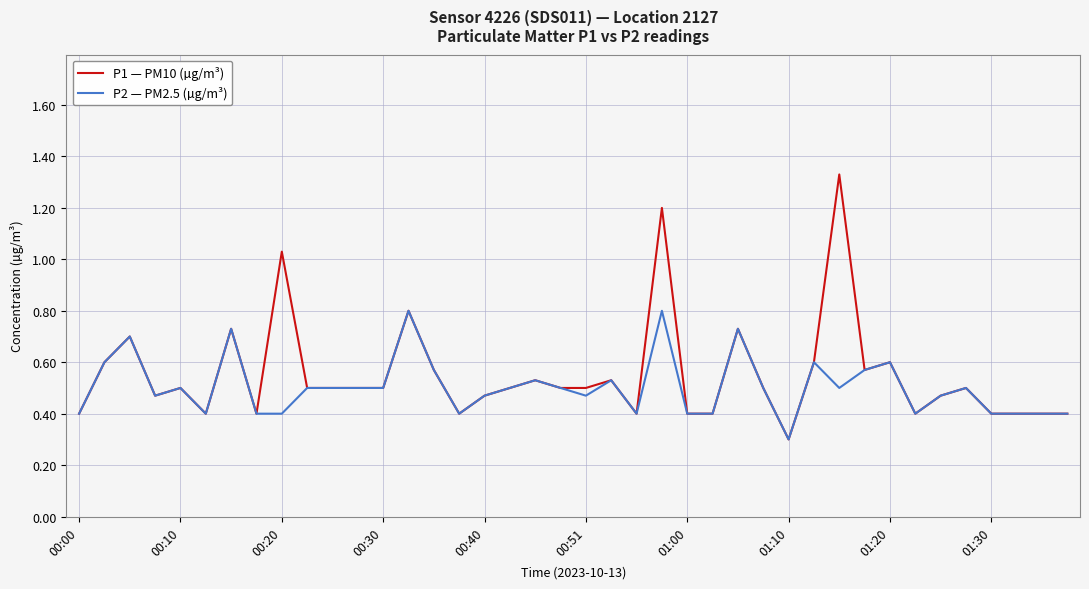

What is the minimum value for P1 — PM10 (µg/m³)?

0.3